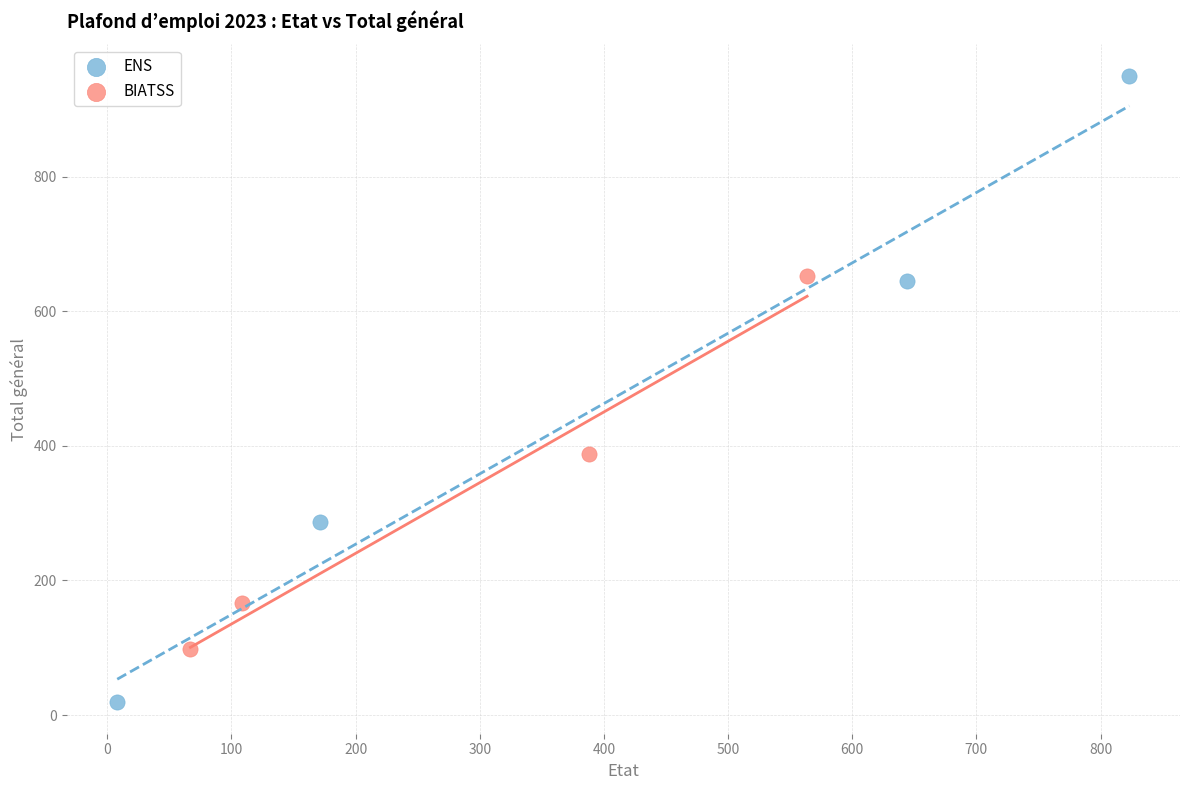

Which series reaches the maximum Y coordinate?

ENS